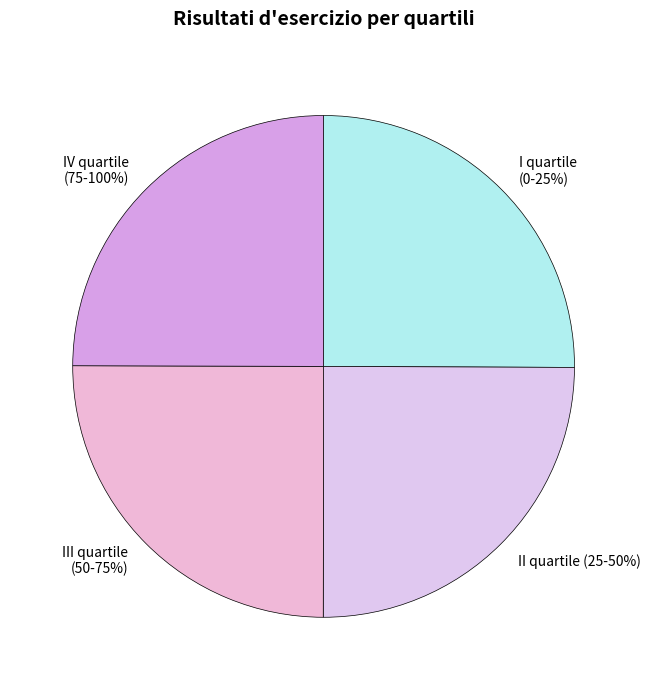

Combined, what portion of the pie is III quartile
(50-75%) and II quartile (25-50%)?

50.0%